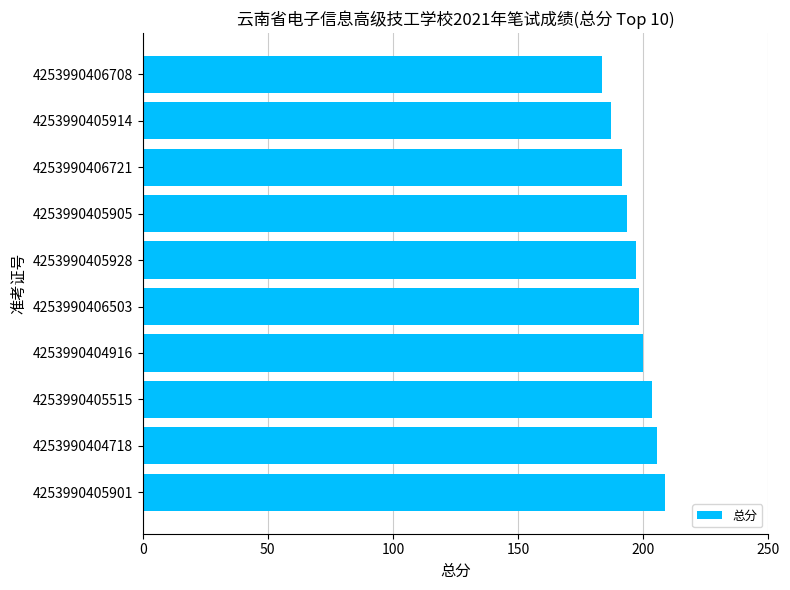

How many categories are shown in the chart?

10